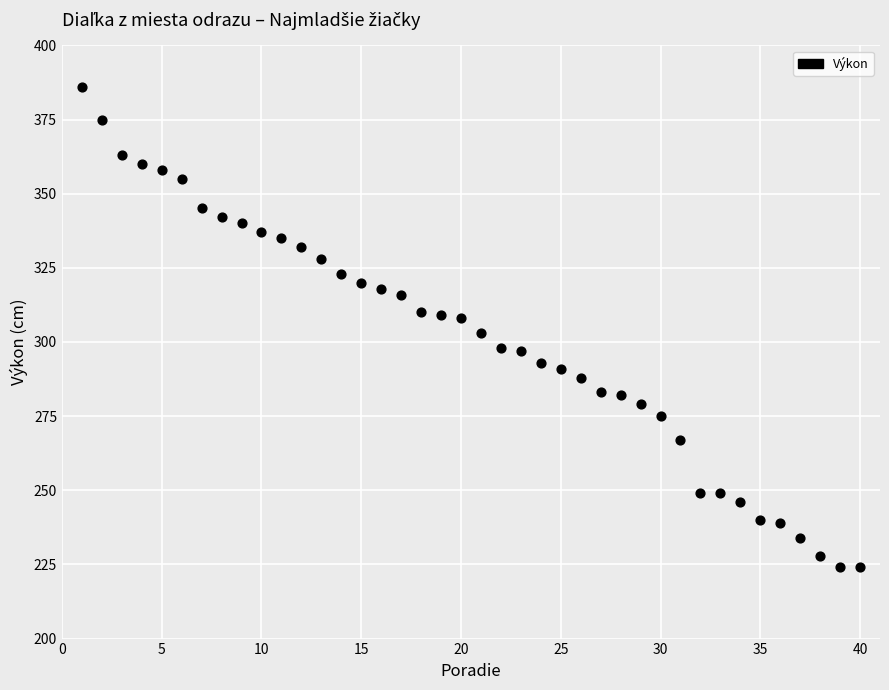

What is the range of X values (max minus min)?

39